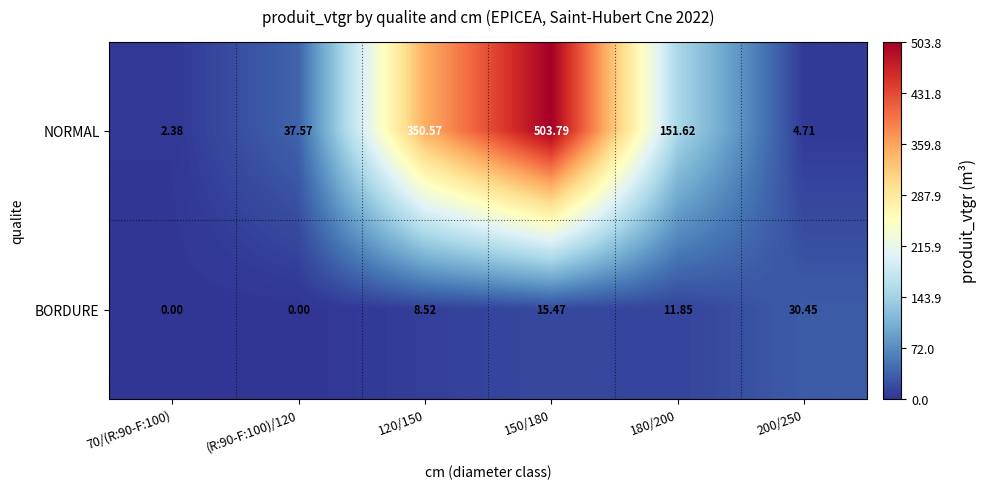

At which category is the sum across all series the highest?

150/180